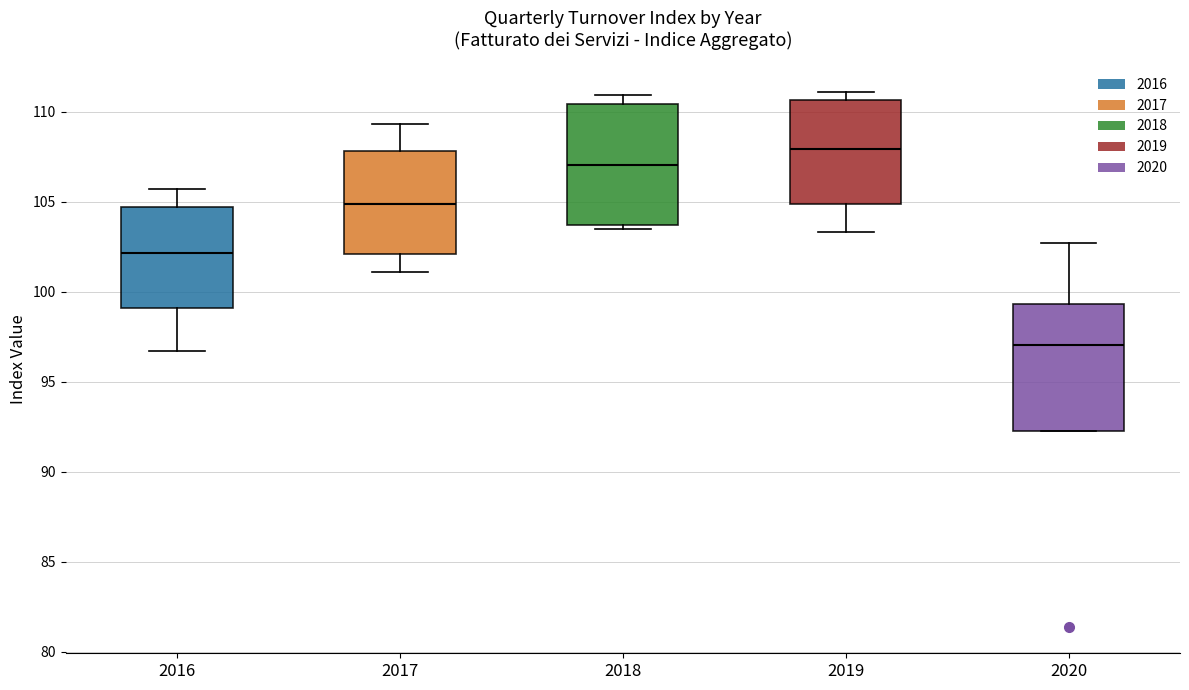

Reading left to right, read every box against the y-axis: the position of its median line, the range the box covers, and the ends of its whiskers. The values are not printed on the chart, so give them approximately, as read against the axis.

2016: median 102.0, box 99.0 to 104.5, whiskers 96.5 to 105.5
2017: median 105.0, box 102.0 to 108.0, whiskers 101.0 to 109.5
2018: median 107.0, box 103.5 to 110.5, whiskers 103.5 (just below the box's lower edge) to 111.0
2019: median 108.0, box 105.0 to 110.5, whiskers 103.5 to 111.0
2020: median 97.0, box 92.5 to 99.5, whiskers 92.5 to 102.5